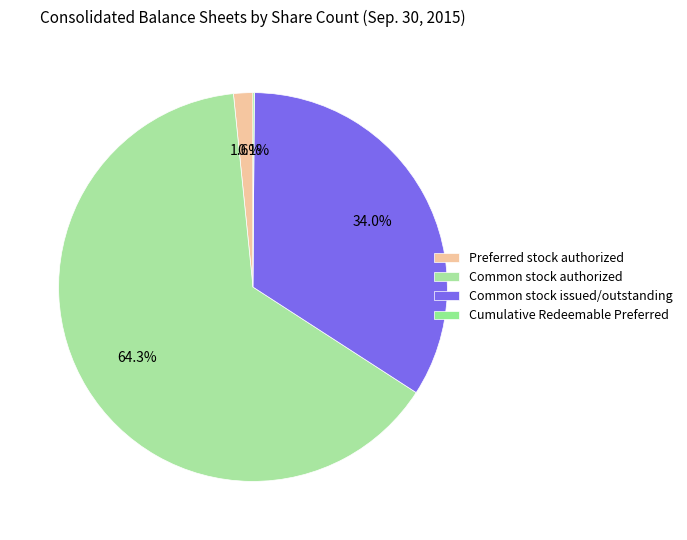

Do Common stock issued/outstanding and Common stock authorized together represent more than half of the pie?

Yes